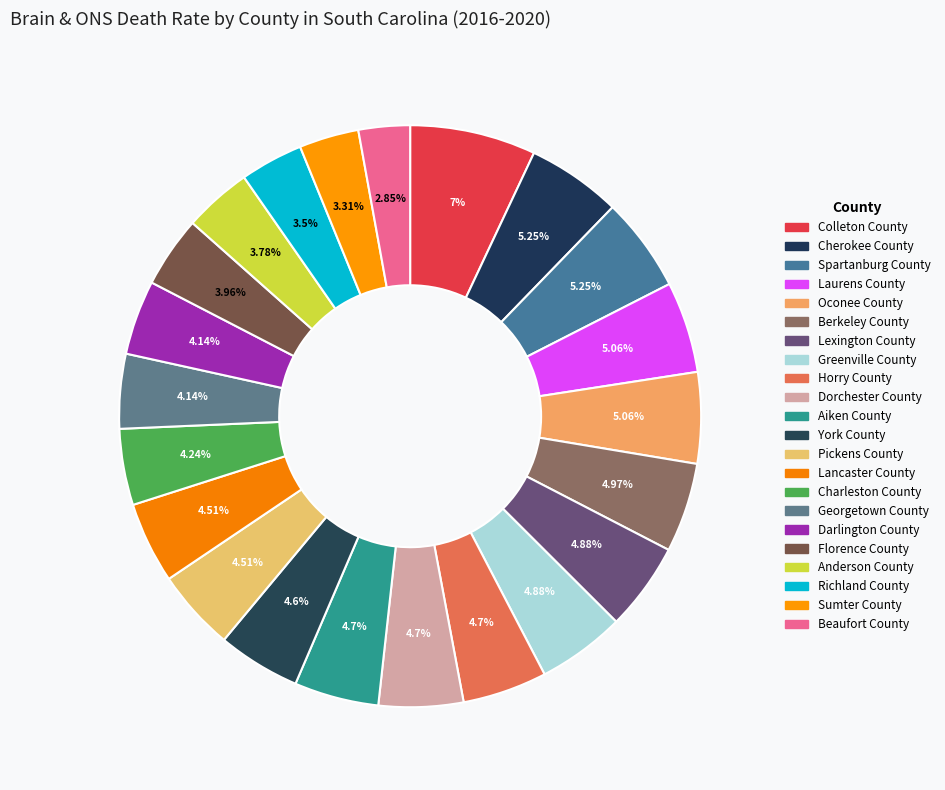

How many slices are in this pie chart?

22